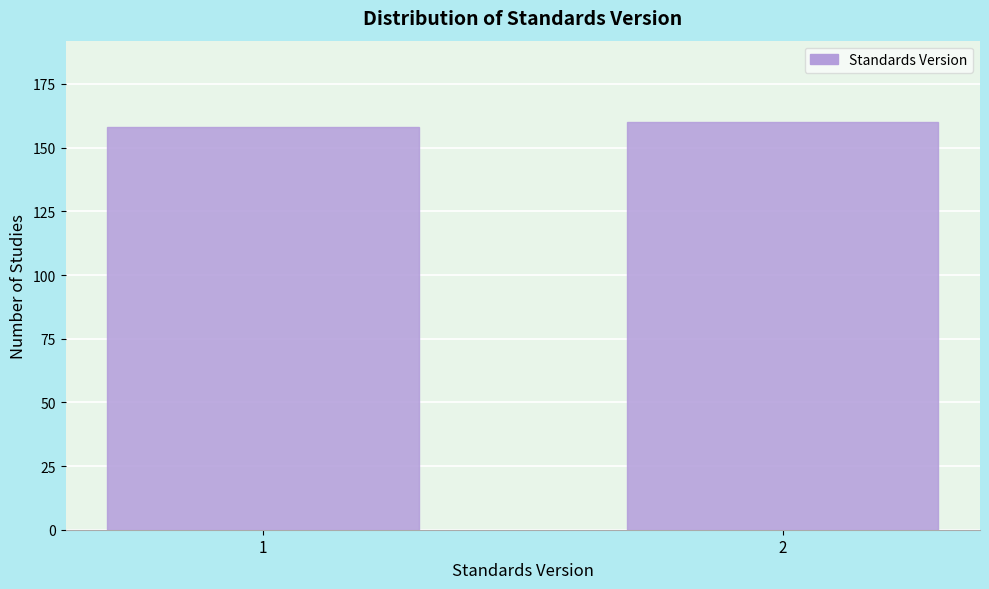

Reading left to right, list all the values displayed in this chart.

1=158	2=160